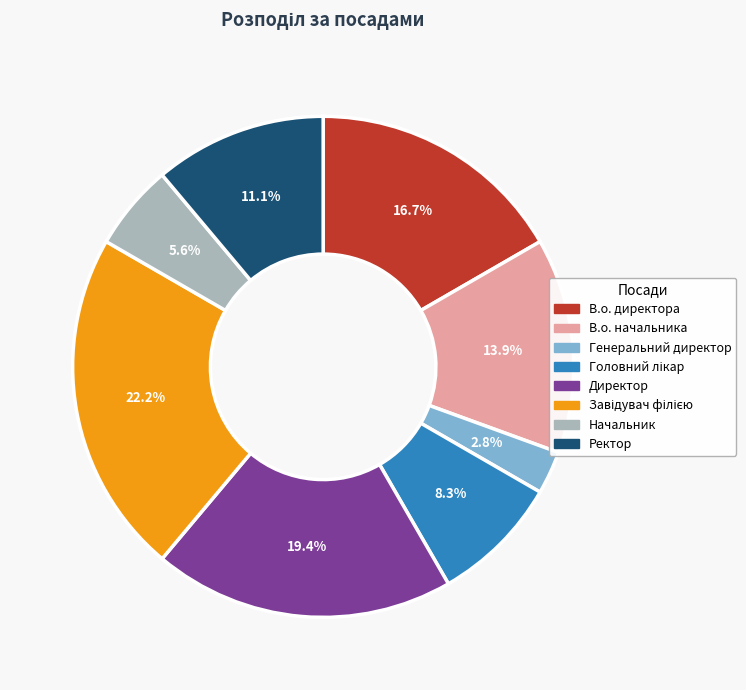

How much of the chart is everything except В.о. начальника?

86.1%